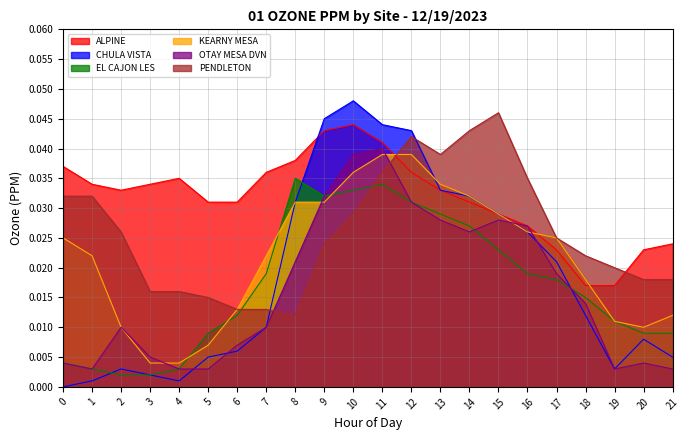

True or false: CHULA VISTA has a value of 0.0 at 2.

True